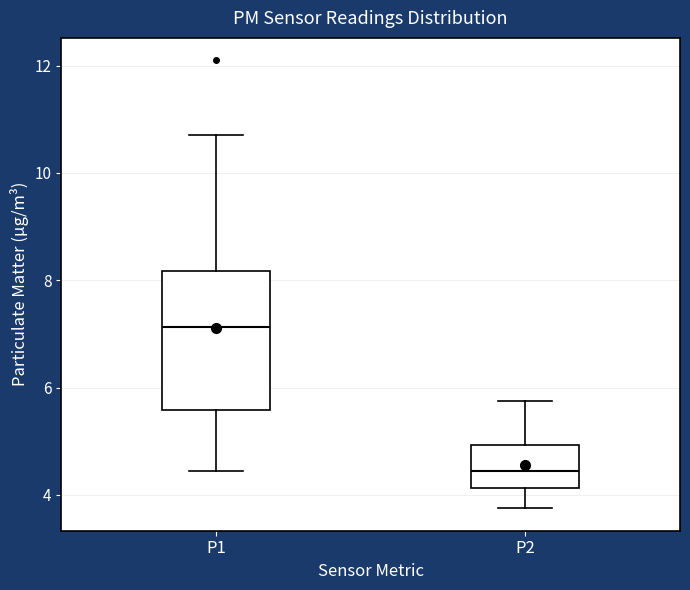

Reading left to right, read every box against the y-axis: the position of its median line, the range the box covers, and the ends of its whiskers. The values are not printed on the chart, so give them approximately, as read against the axis.

P1: median 7.2, box 5.6 to 8.2, whiskers 4.4 to 10.8
P2: median 4.4, box 4.2 to 5.0, whiskers 3.8 to 5.8